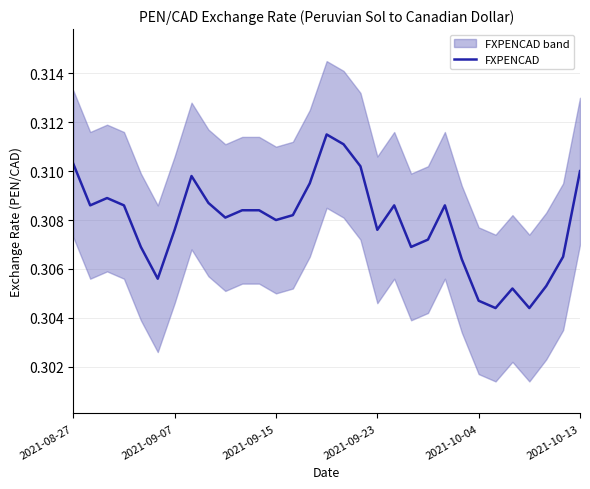

What is the sum of all values?

9.5